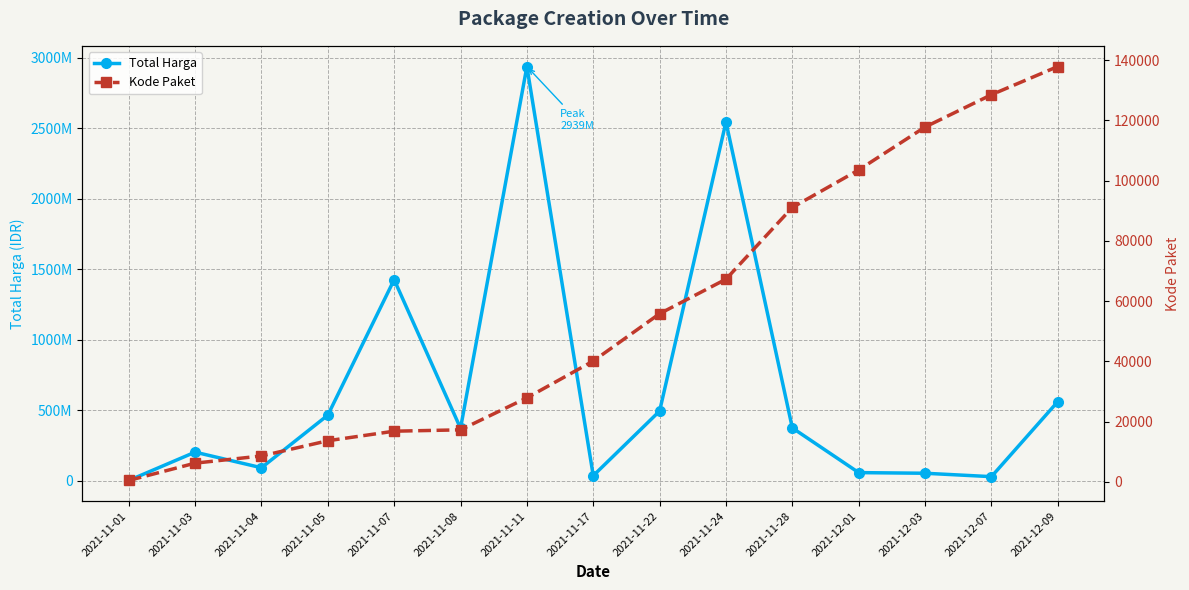

What is the value of the Total Harga point at the 5th from the left?

1425867900